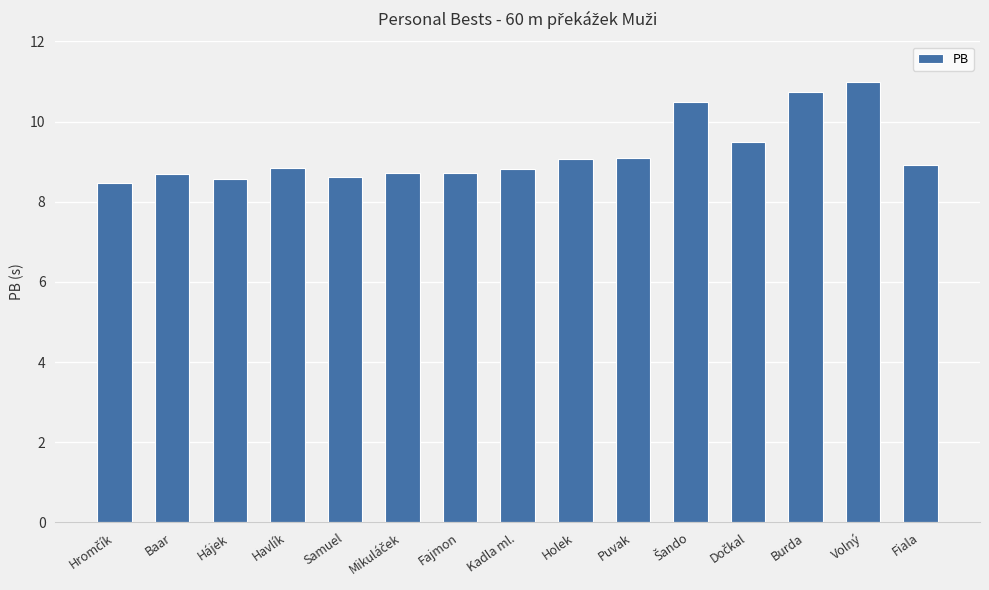

How many bars are there in total?

15